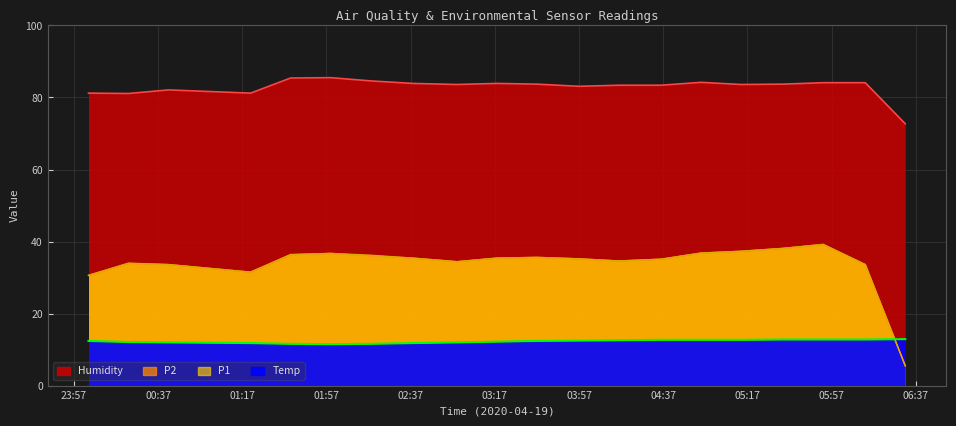

The value of P1 at 2020/04/19 05:14 is 37.3. True or false?

True